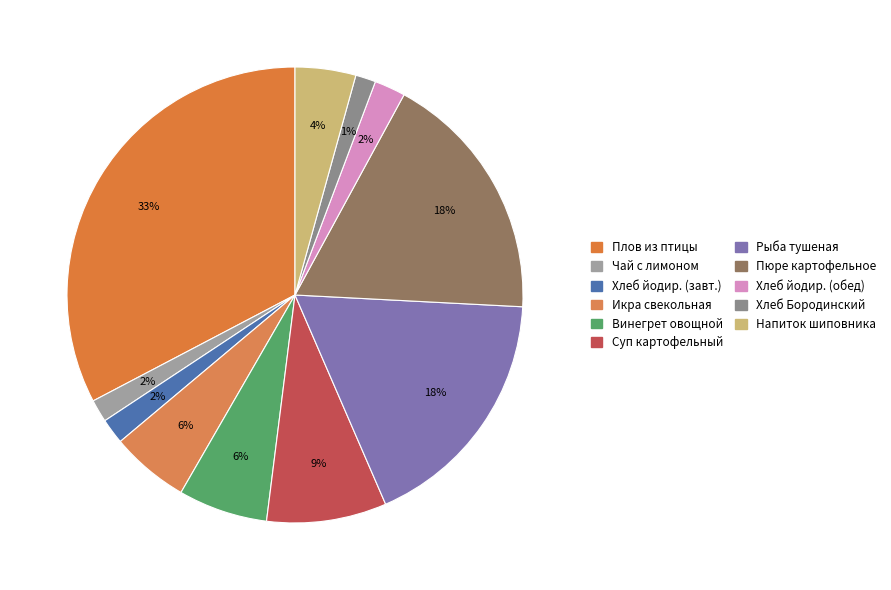

To the nearest percent, what is the difference between the largest and smallest slice percentages?

31%